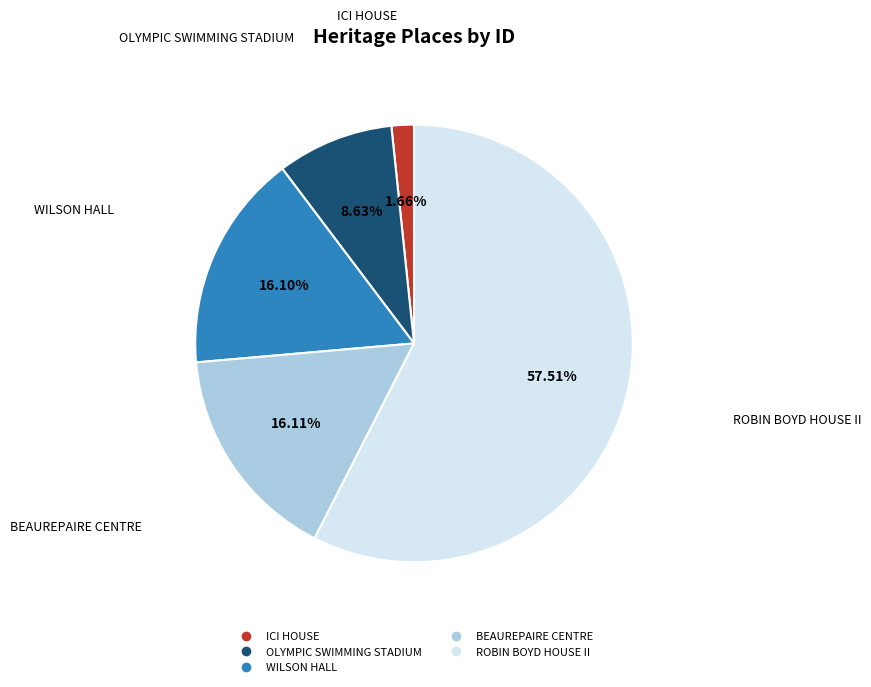

How many slices are in this pie chart?

5